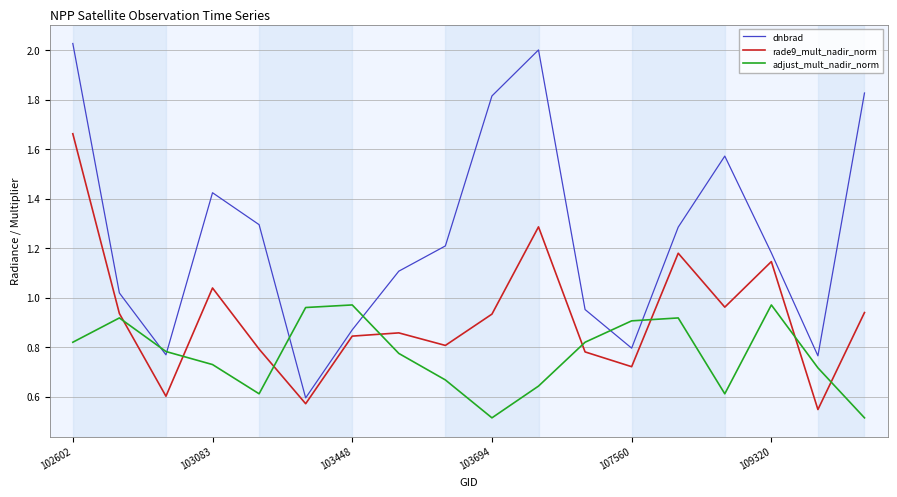

How many lines are shown in the chart?

3